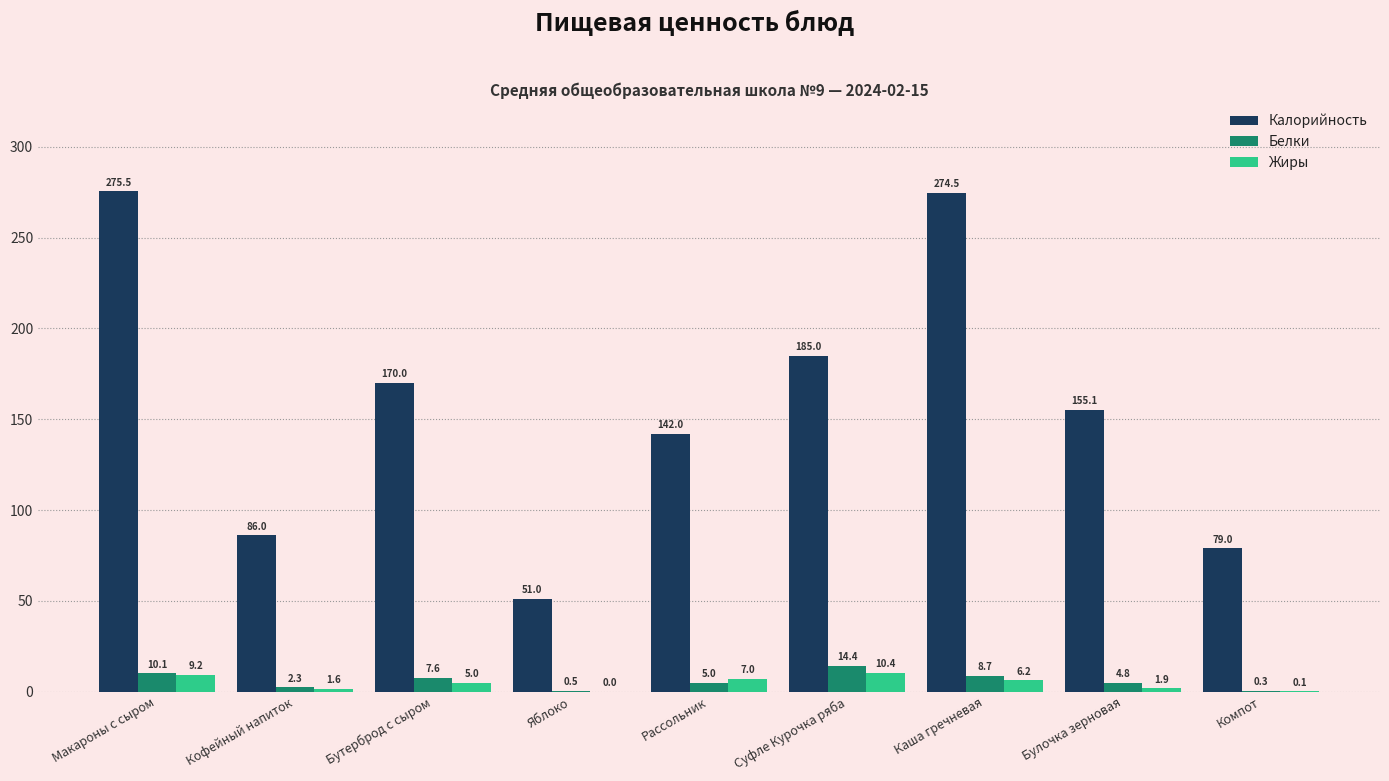

Which series has the largest total across all categories?

Калорийность